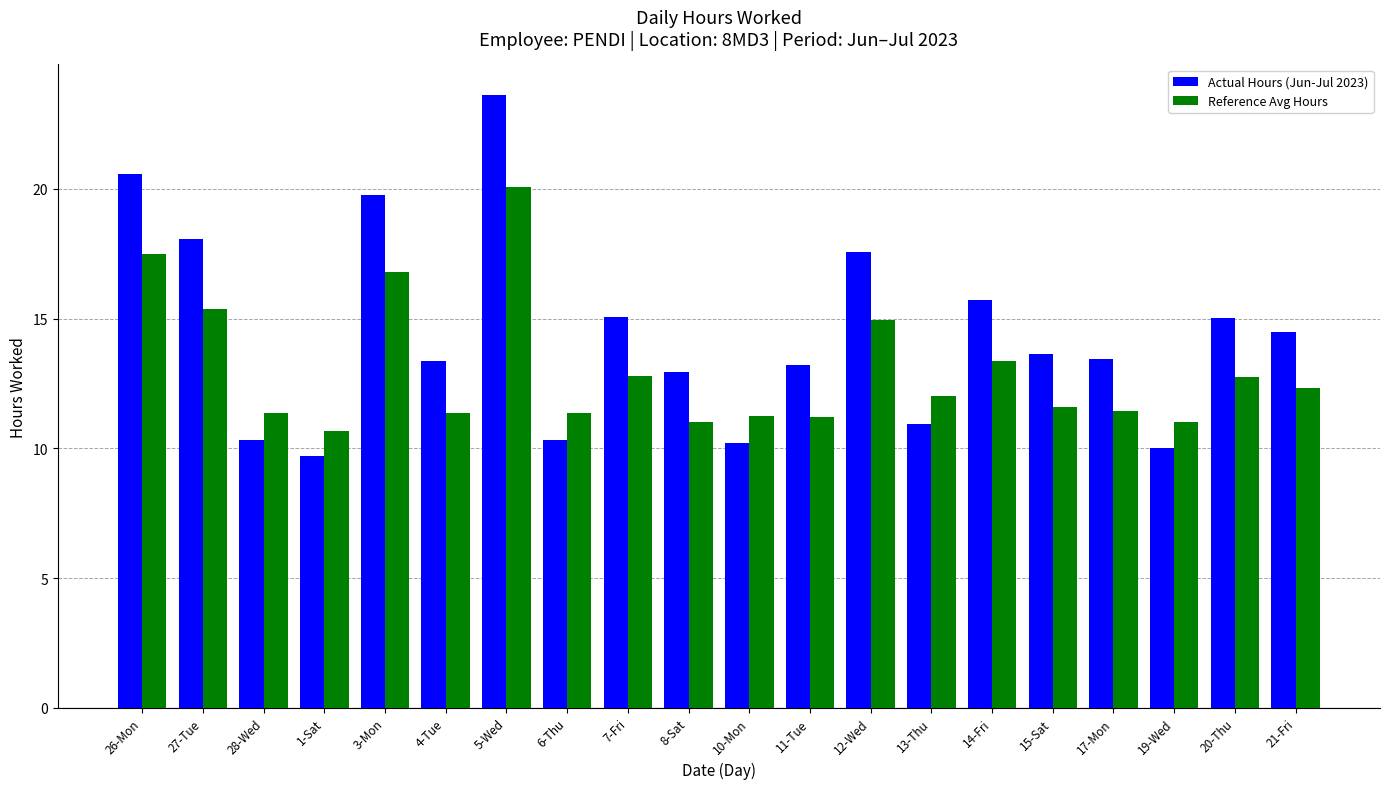

Which series has the largest range (max minus min)?

Actual Hours (Jun-Jul 2023)